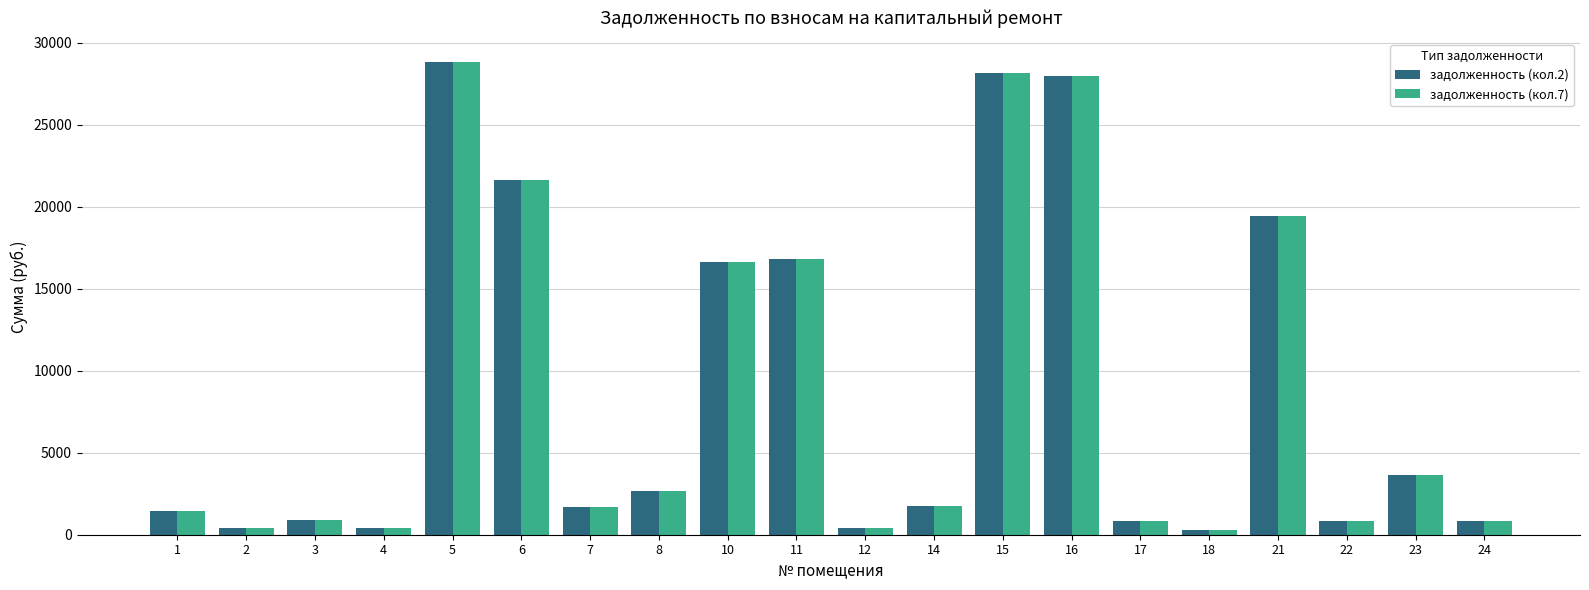

At which category is the sum across all series the highest?

5